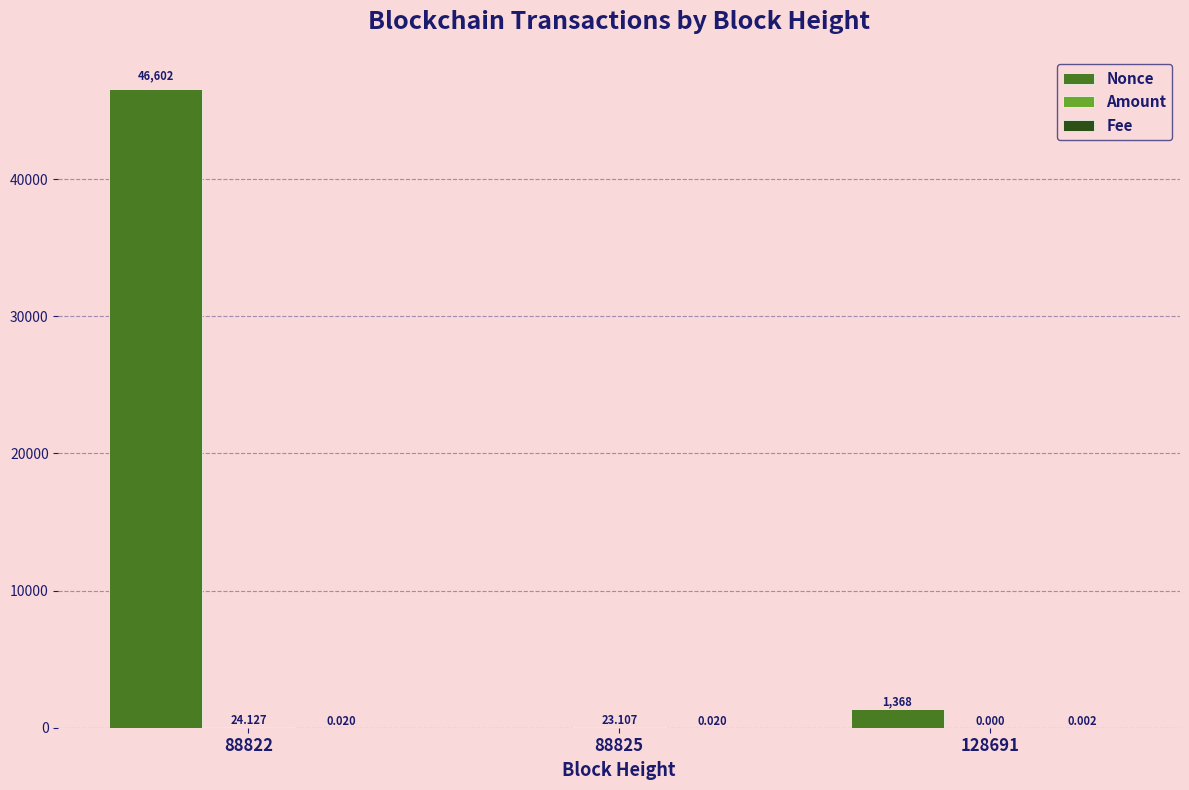

How many values in Nonce are above zero?

2